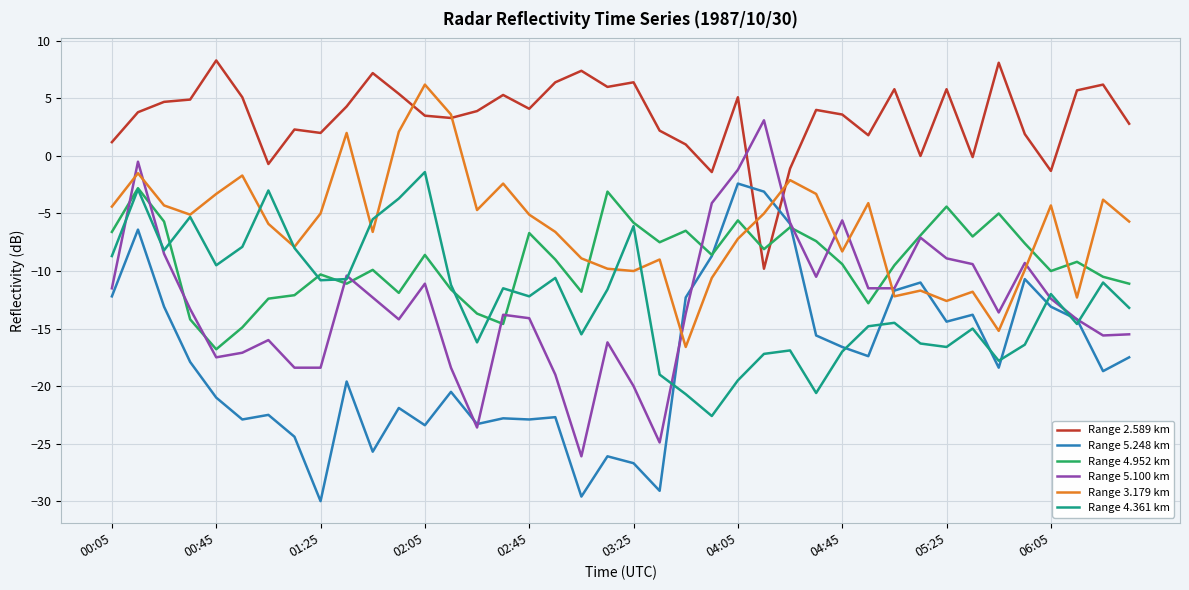

Which series ends up on top after the final intersection of Range 3.179 km and Range 4.952 km?

Range 3.179 km